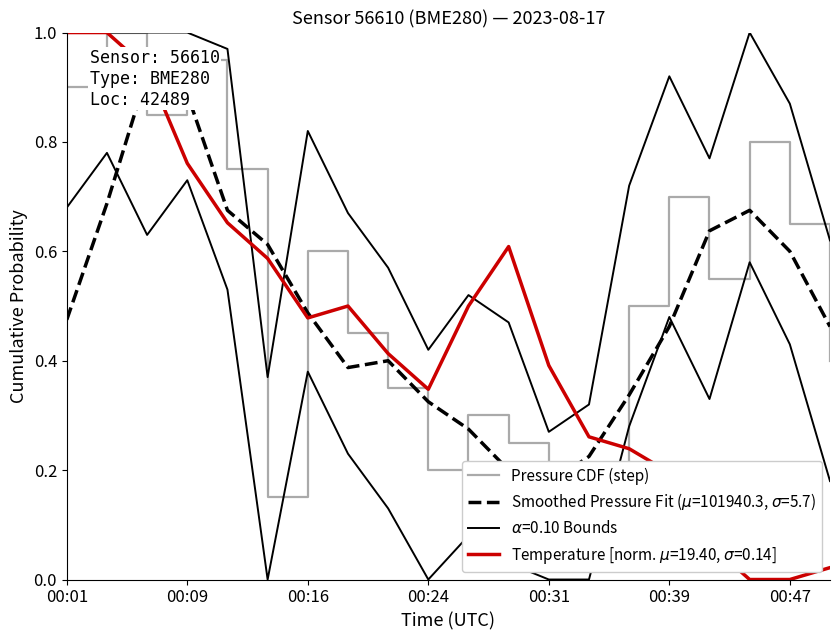

Does the chart display data point markers on the line(s)?

No